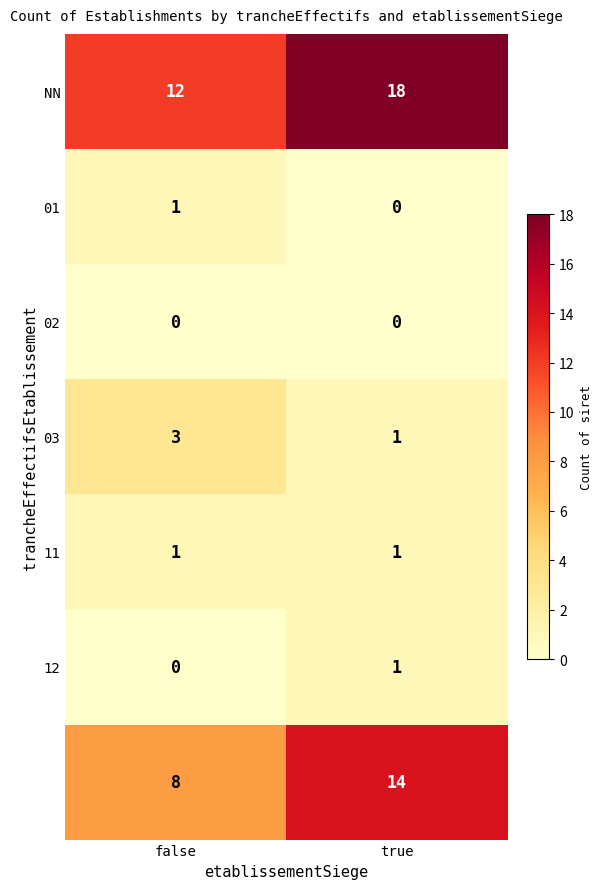

At which category is the sum across all series the highest?

true